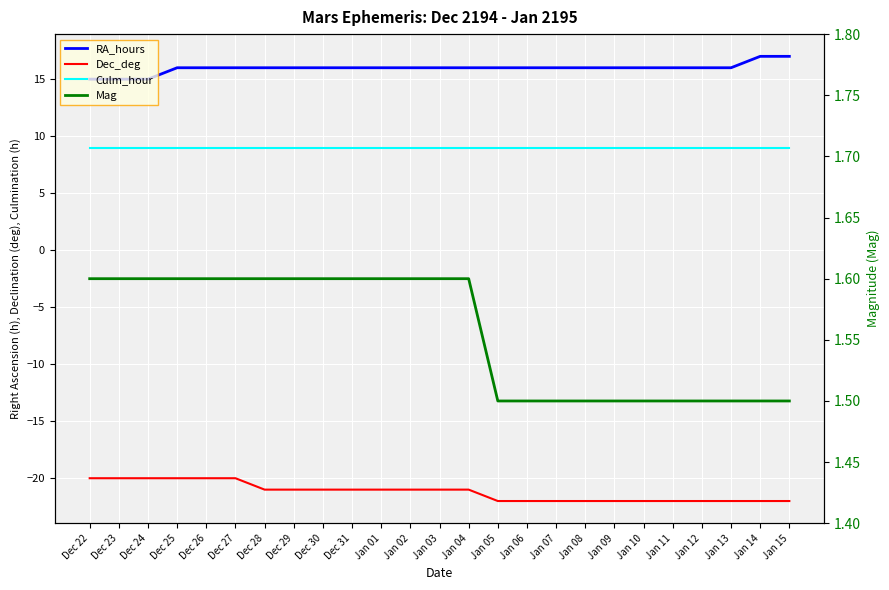

At which label does Mag reach its peak?

Dec 22